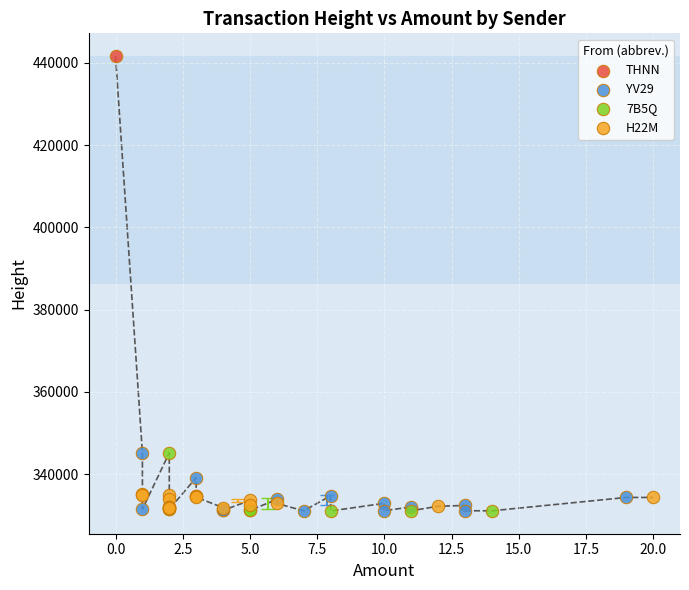

What are all the series names shown in the legend?

THNN, YV29, 7B5Q, H22M